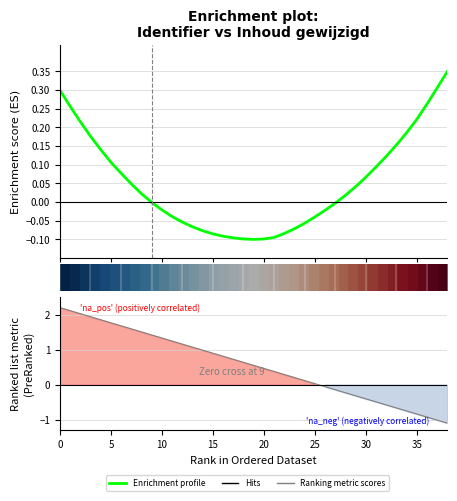

At how many categories does at least one series exceed 1?

14